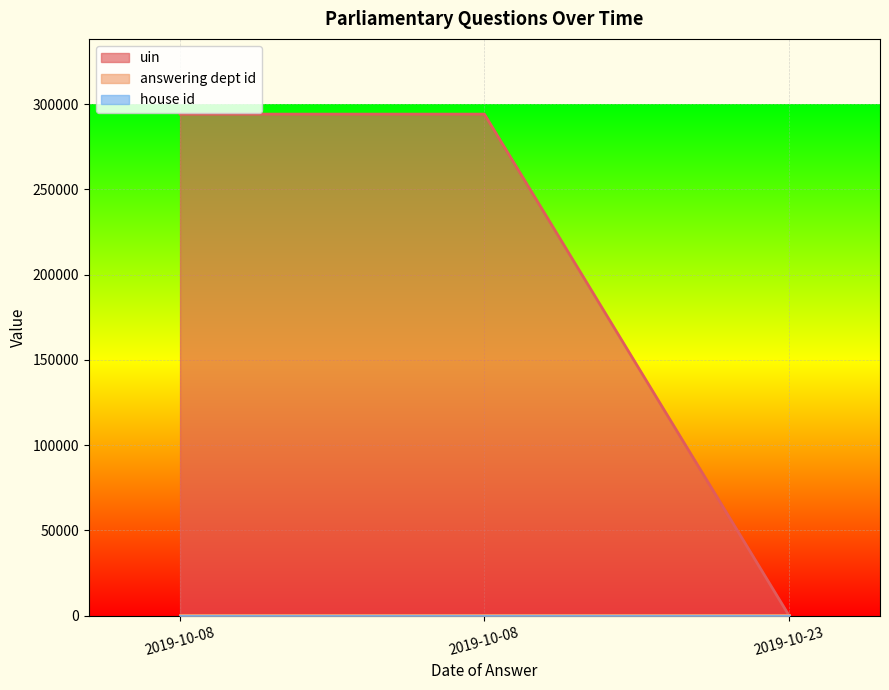

Which series has the largest total across all categories?

uin